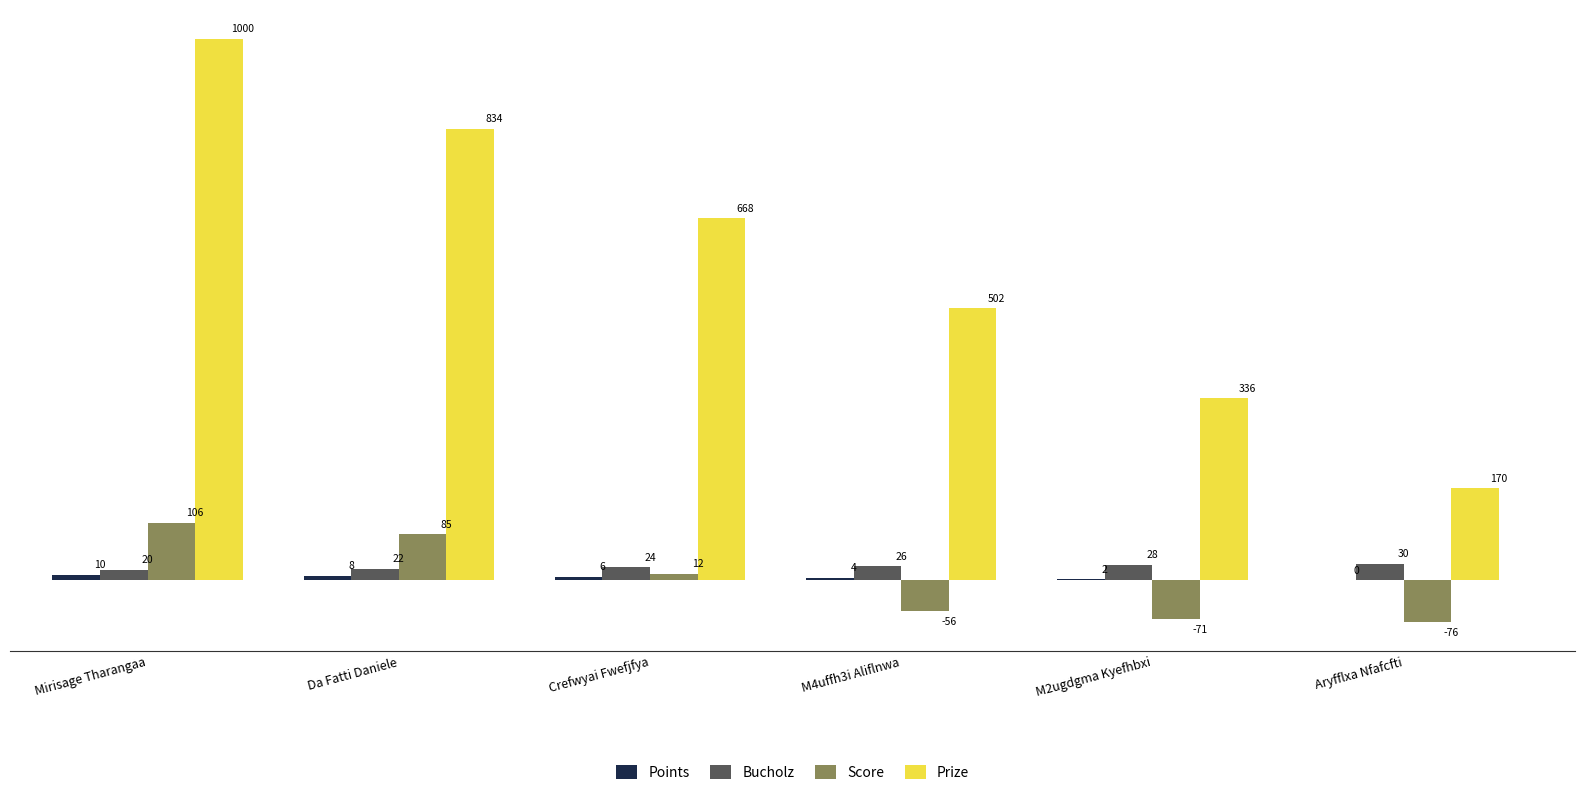

At which category does the chart reach its peak across all series?

Mirisage Tharangaa